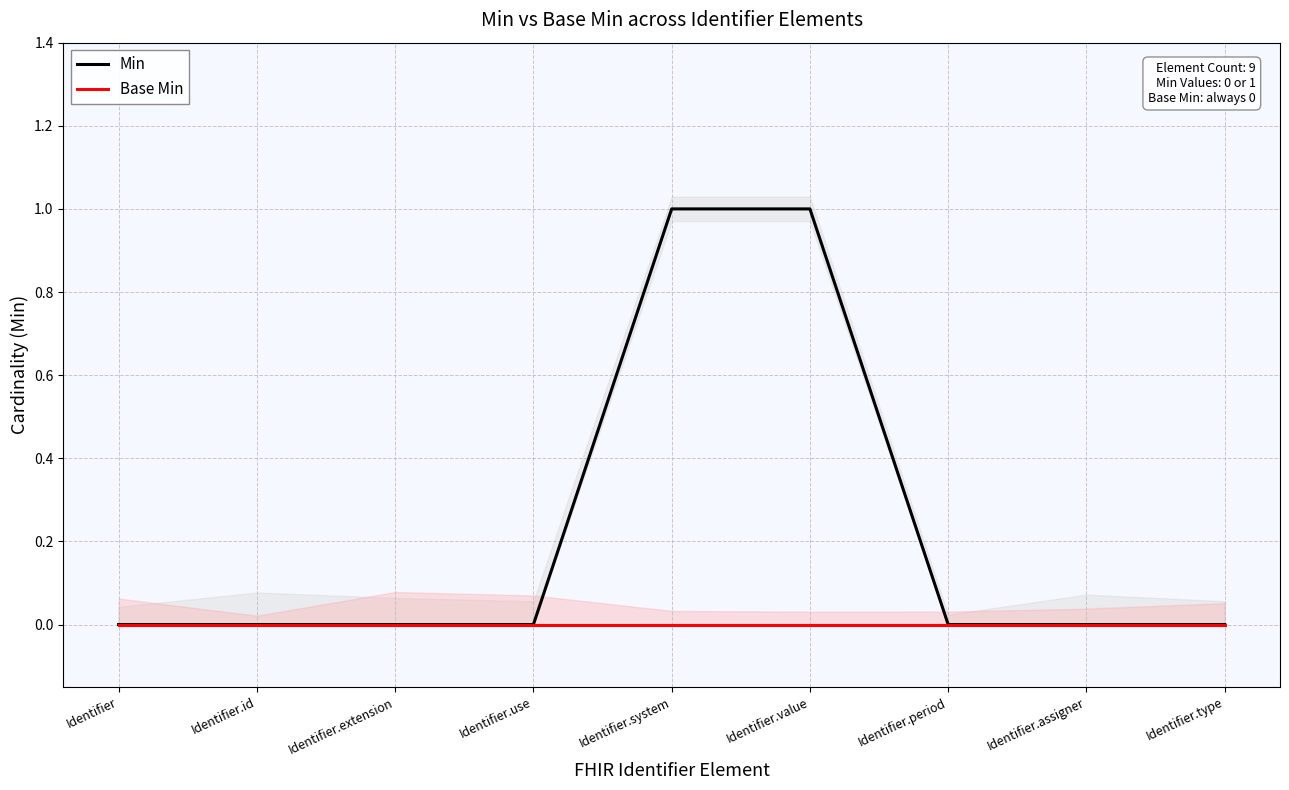

List the series in order of their peak value, highest first.

Min, Base Min